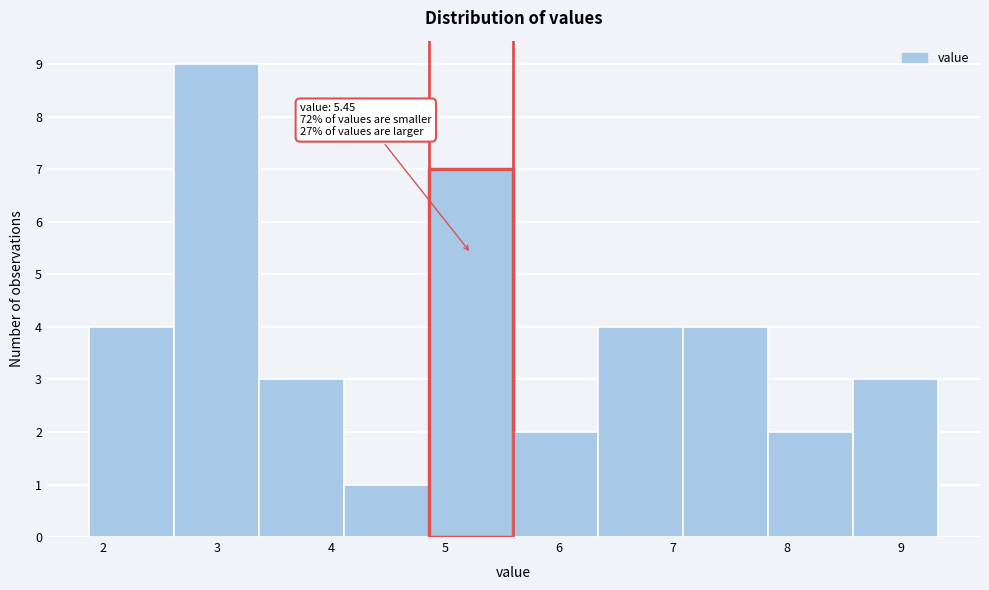

Over which range of the x-axis is the bar tallest?

2.6 to 3.4